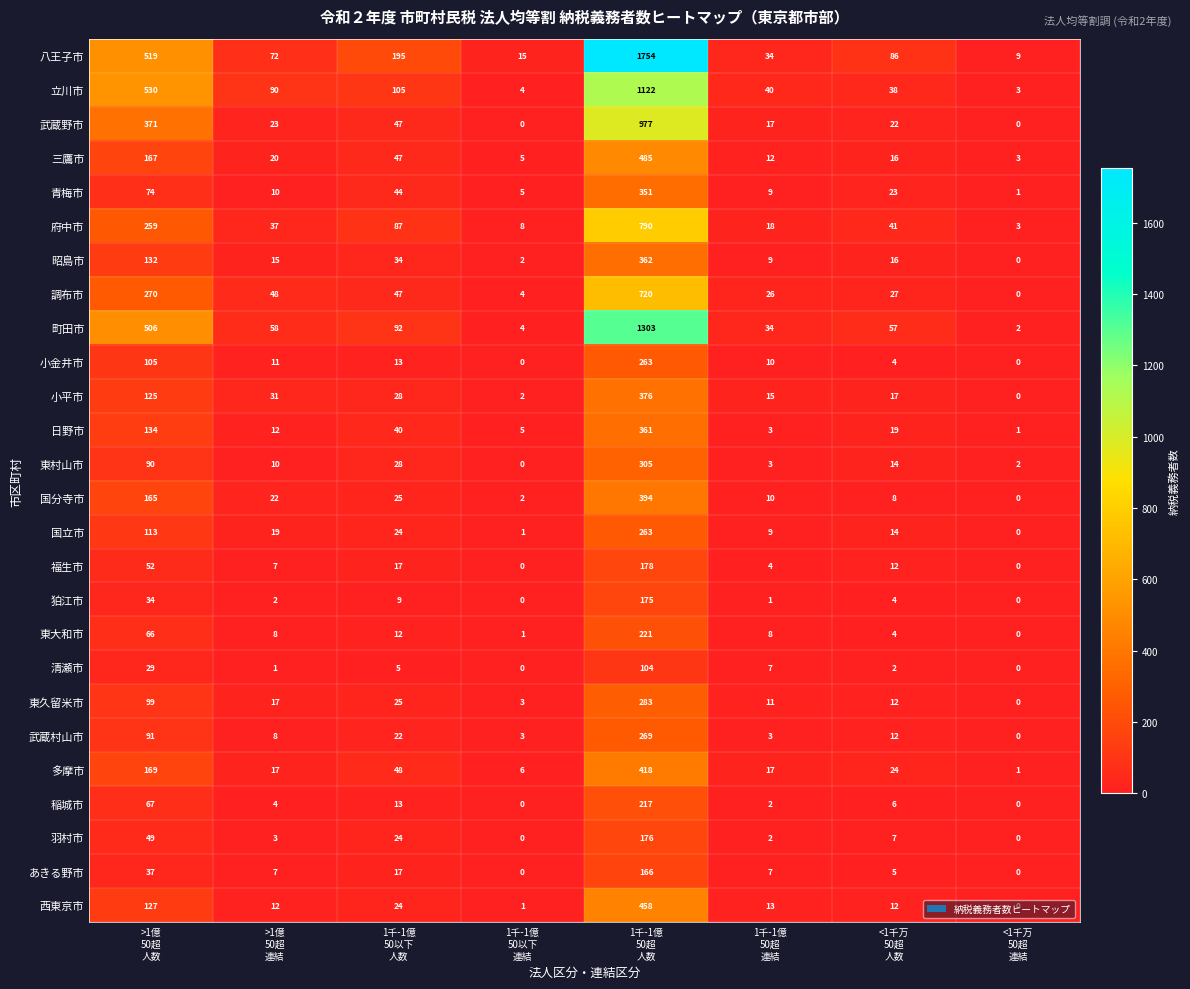

Which series has the largest total across all categories?

八王子市